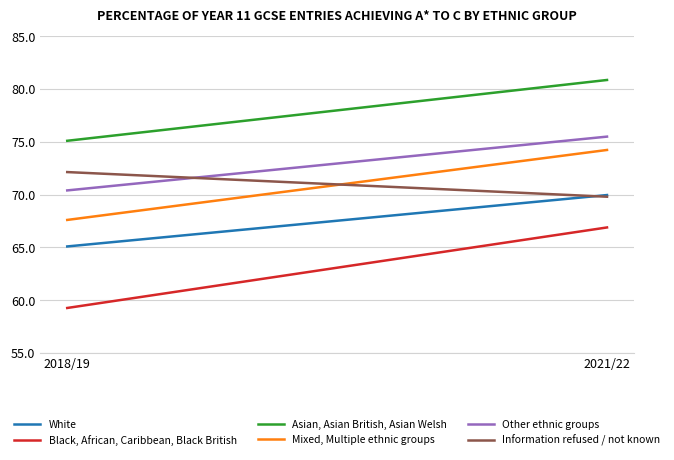

At which category is the sum across all series the highest?

2021/22